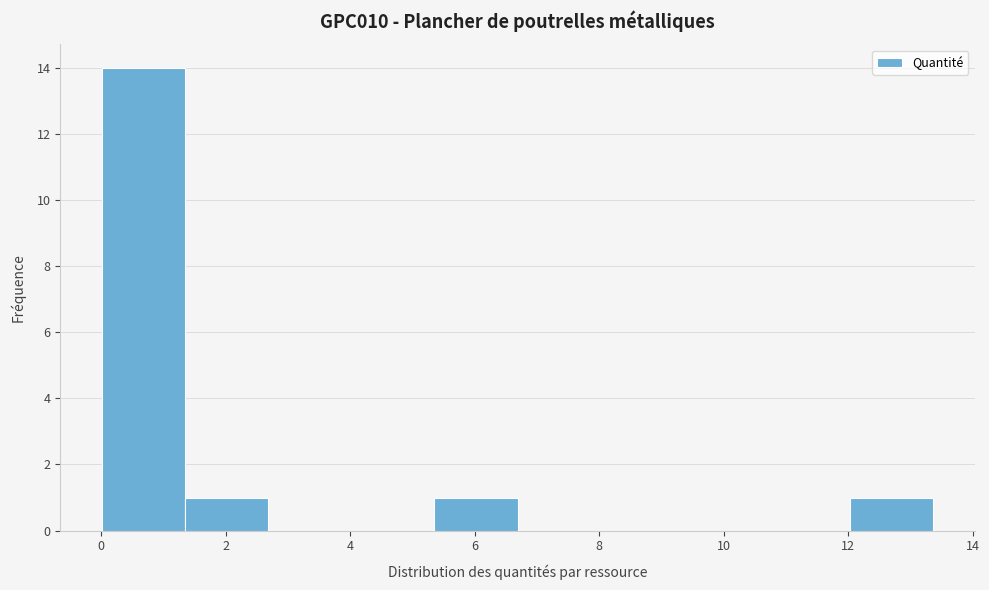

Reading left to right, transcribe this chart: for each bar, give the range it covers on the x-axis and its height. Neither the bar edges nor the heights are printed on the chart, so give them approximately, as read against the axes.

0.0 to 1.4: 14
1.4 to 2.6: 1
2.6 to 4.0: 0
4.0 to 5.4: 0
5.4 to 6.6: 1
6.6 to 8.0: 0
8.0 to 9.4: 0
9.4 to 10.6: 0
10.6 to 12.0: 0
12.0 to 13.4: 1